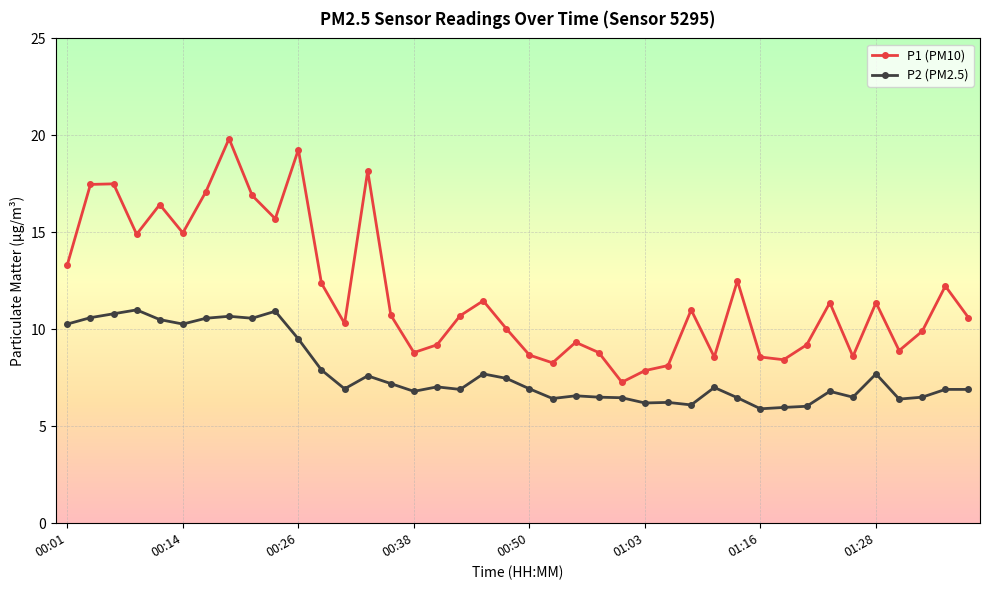

What is the difference between the second highest and minimum values in the P2 (PM2.5) series?

5.0